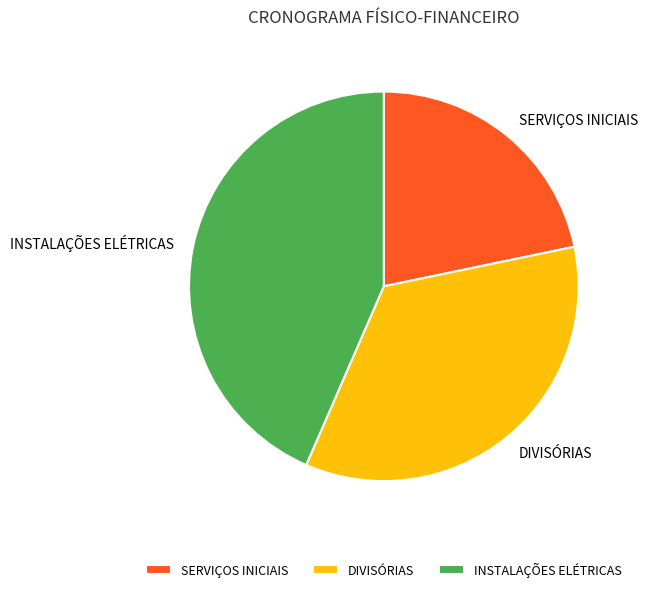

Is the sum of INSTALAÇÕES ELÉTRICAS and SERVIÇOS INICIAIS greater than half?

Yes